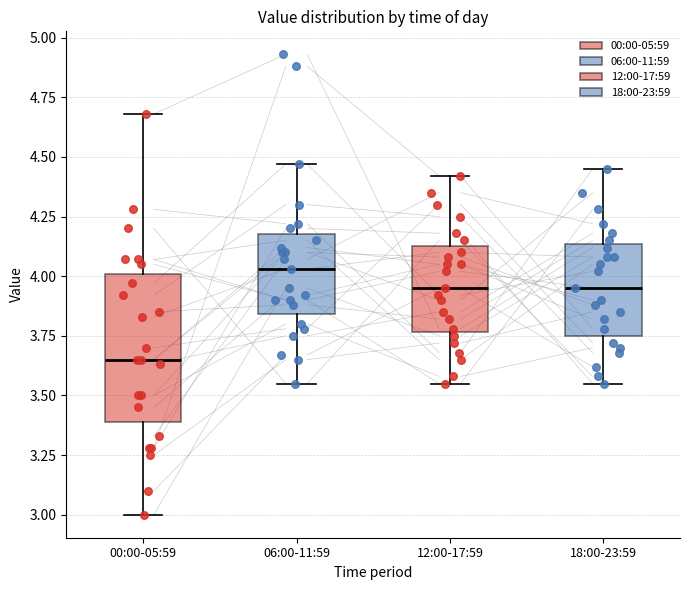

Reading left to right, read every box against the y-axis: the position of its median line, the range the box covers, and the ends of its whiskers. The values are not printed on the chart, so give them approximately, as read against the axis.

00:00-05:59: median 3.65, box 3.40 to 4.00, whiskers 3.00 to 4.70
06:00-11:59: median 4.05, box 3.85 to 4.20, whiskers 3.55 to 4.45
12:00-17:59: median 3.95, box 3.75 to 4.15, whiskers 3.55 to 4.40
18:00-23:59: median 3.95, box 3.75 to 4.15, whiskers 3.55 to 4.45